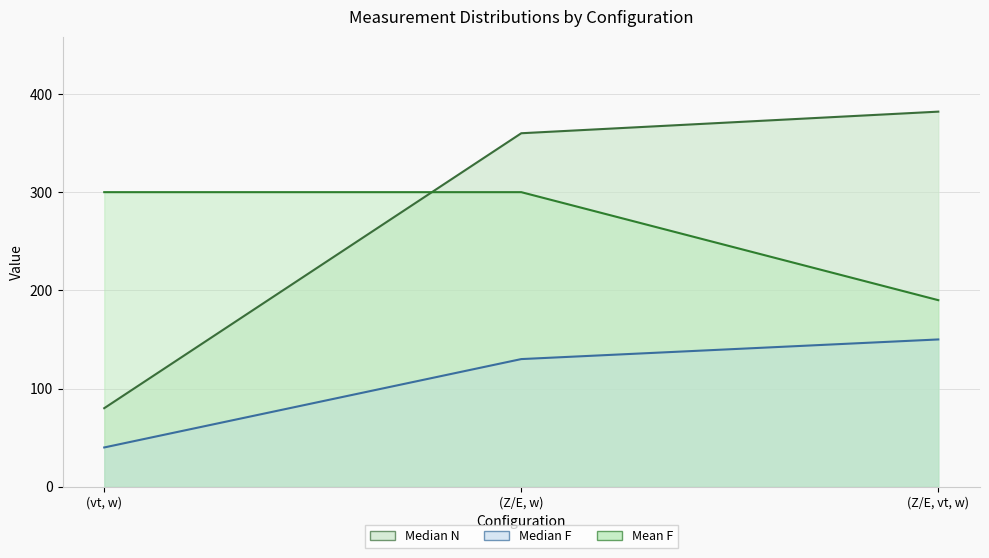

Is the value of Median F at (vt, w) greater than the value of Median N at (vt, w)?

No